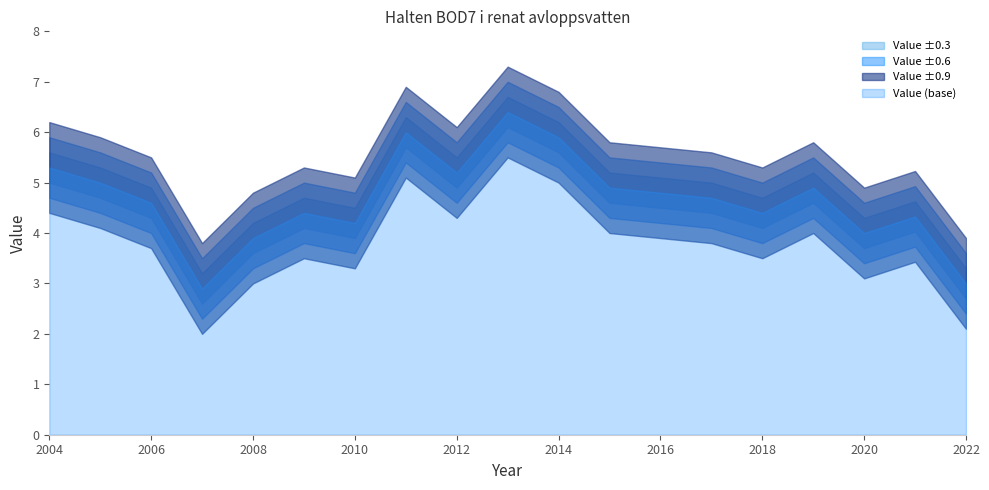

Which label corresponds to the largest value in the chart?

2013